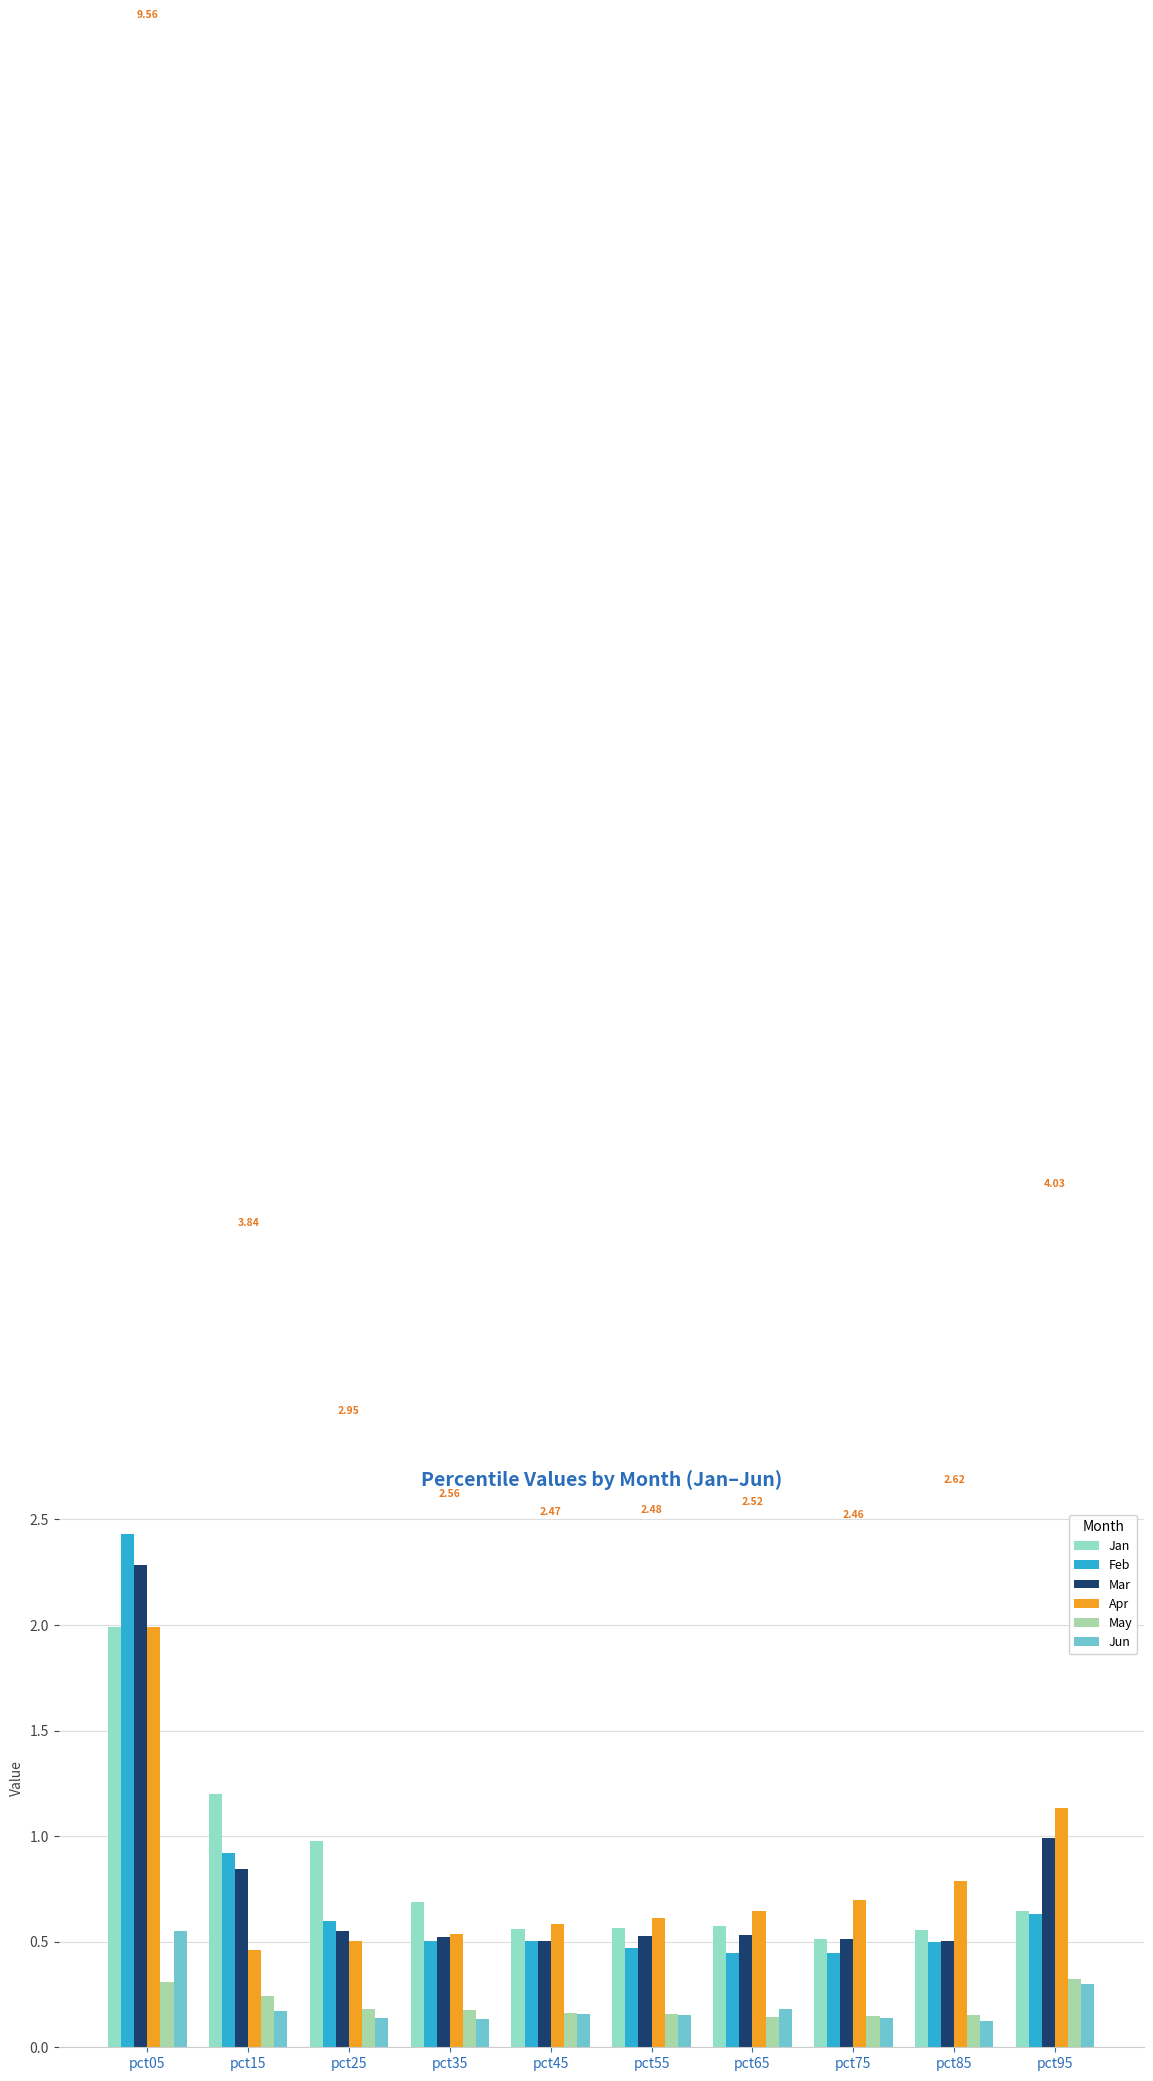

Does the chart contain stacked bars?

No